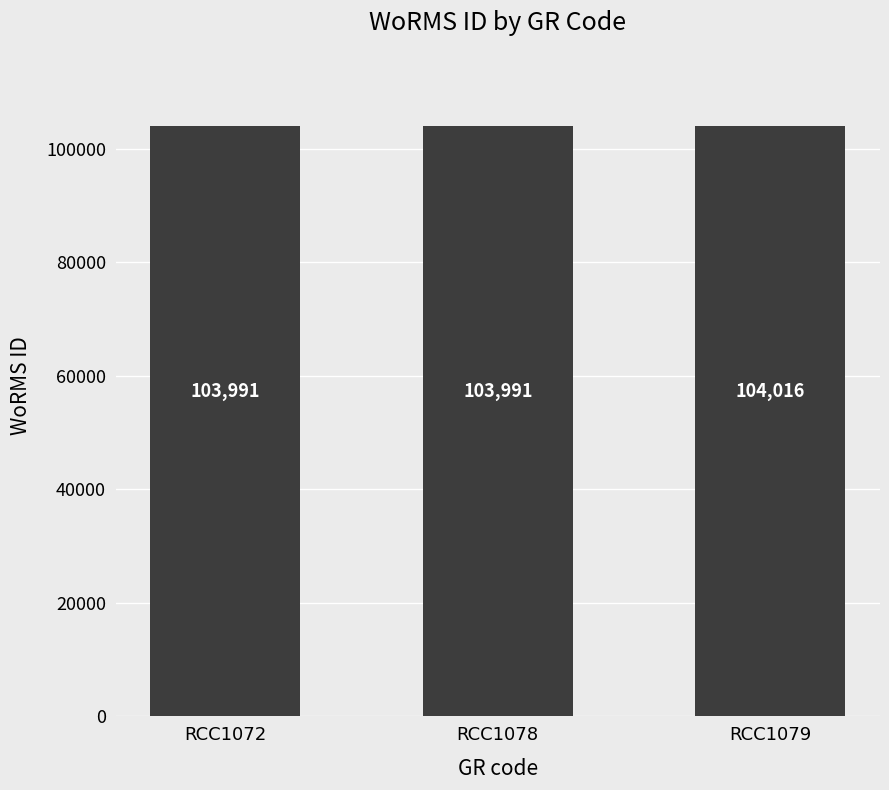

Count the values in the range 103991 to 104016.

3